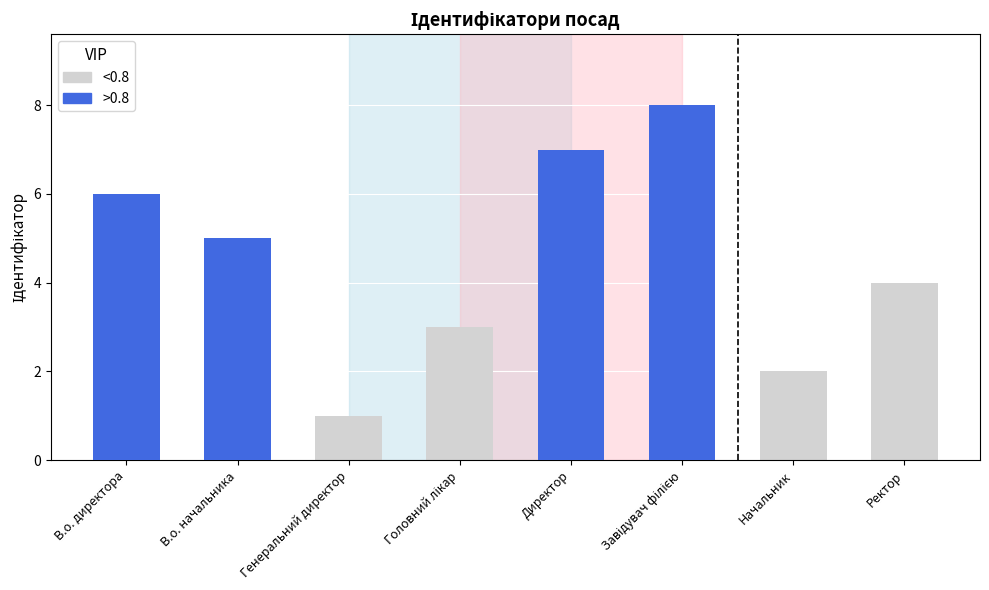

Reading left to right, transcribe all the data shown in this chart.

<0.8: В.о. директора=6	В.о. начальника=5	Генеральний директор=1	Головний лікар=3	Директор=7	Завідувач філією=8	Начальник=2	Ректор=4
>0.8: В.о. директора=6	В.о. начальника=5	Генеральний директор=0	Головний лікар=0	Директор=7	Завідувач філією=8	Начальник=0	Ректор=0